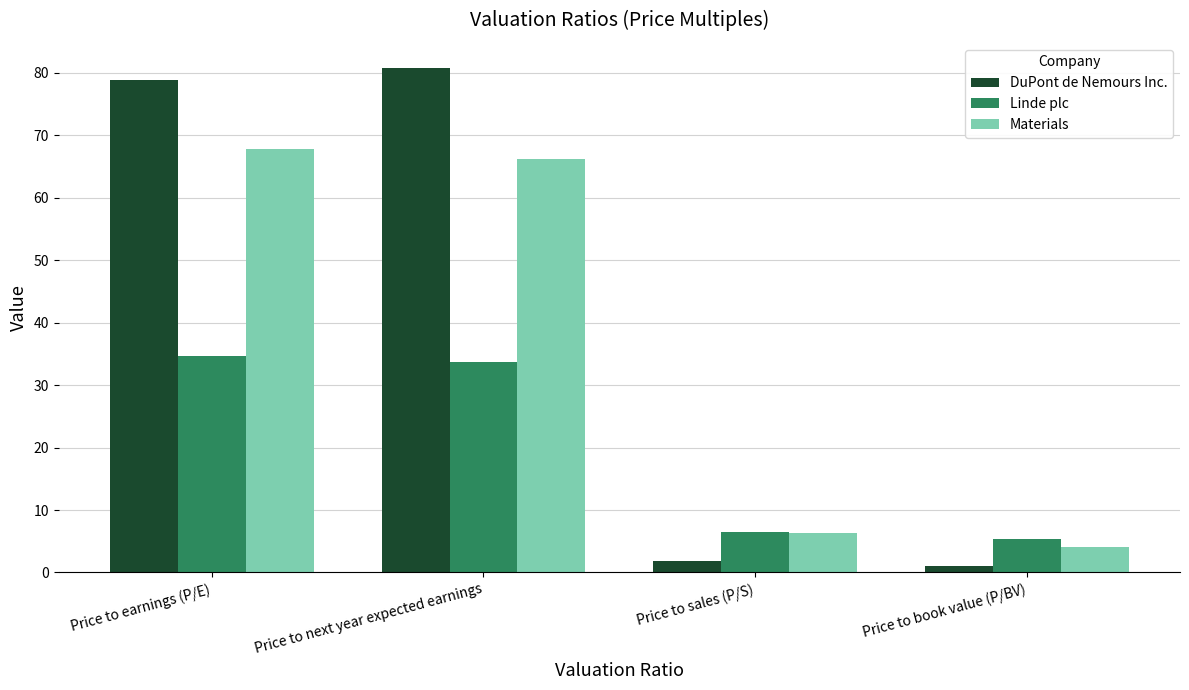

What is the average value of the DuPont de Nemours Inc. series?

40.6